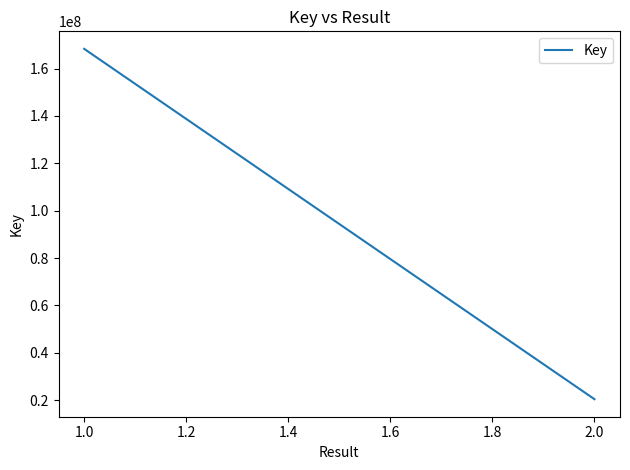

What is the smallest value displayed?

20401883